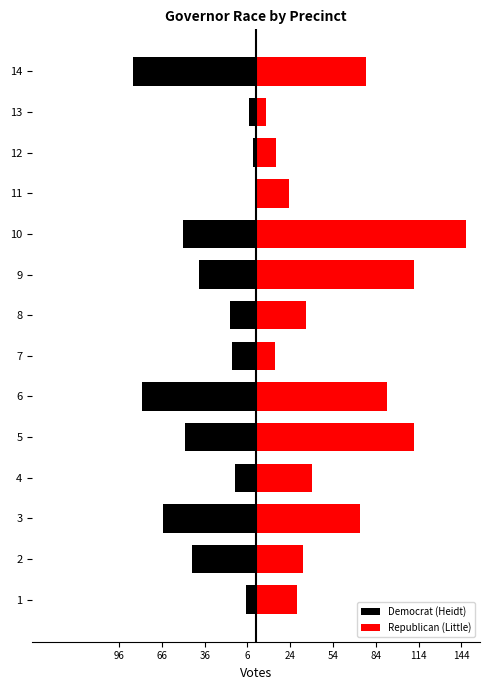

List the series in order of their overall mean, highest first.

Republican (Little), Democrat (Heidt)